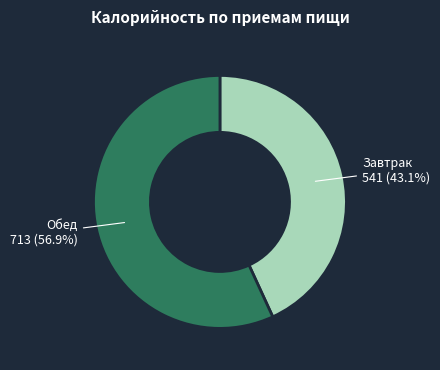

To the nearest percent, what is the difference between the largest and smallest slice percentages?

14%